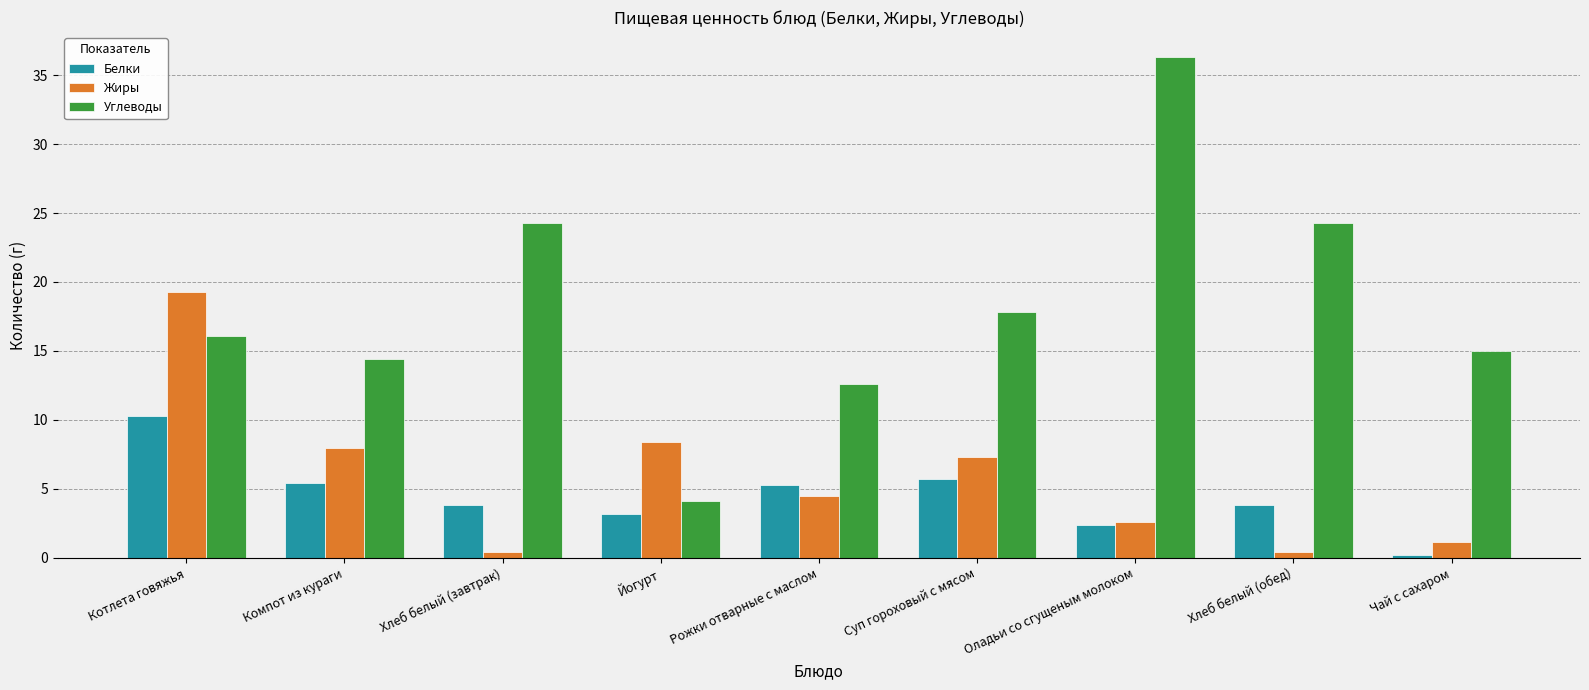

What is the sum of all Белки values?

40.1